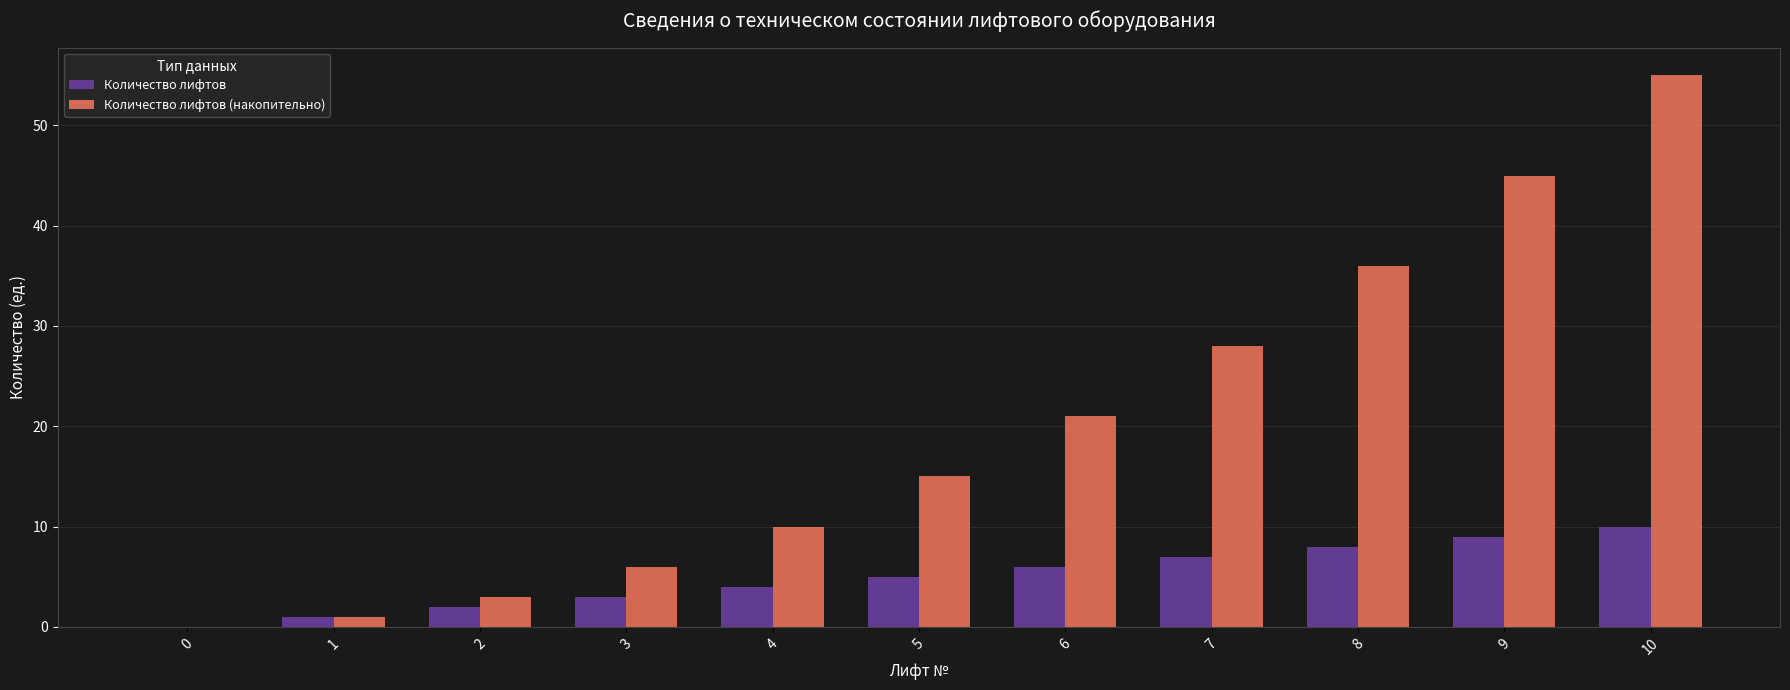

Is the value of Количество лифтов (накопительно) at 5 greater than the value of Количество лифтов at 4?

Yes